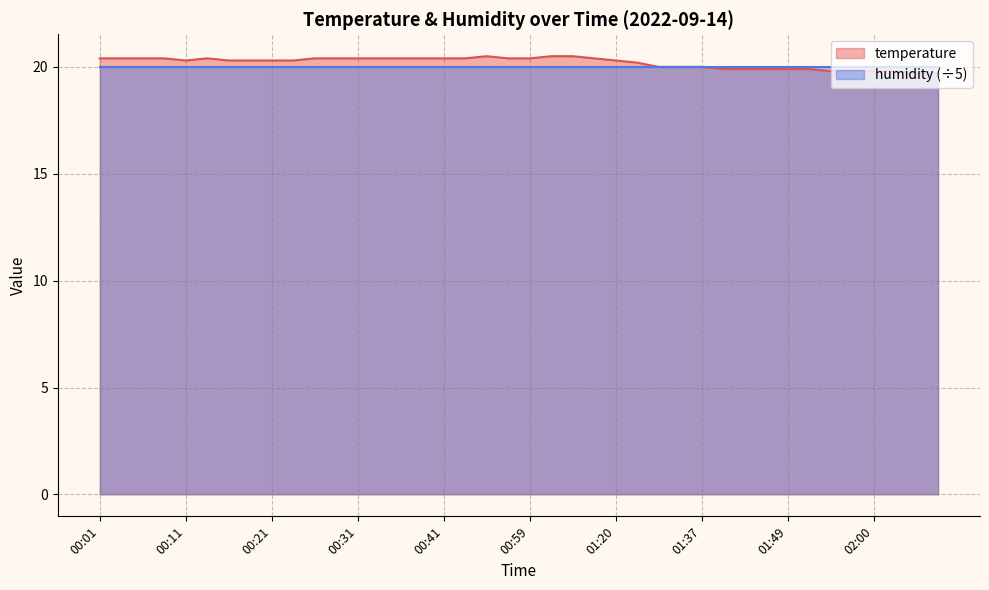

Reading right to left, transcribe all the data shown in this chart.

19.7	19.7	19.8	19.8	19.8	19.8	19.9	19.9	19.9	19.9	19.9	20.0	20.0	20.0	20.2	20.3	20.4	20.5	20.5	20.4	20.4	20.5	20.4	20.4	20.4	20.4	20.4	20.4	20.4	20.4	20.3	20.3	20.3	20.3	20.4	20.3	20.4	20.4	20.4	20.4